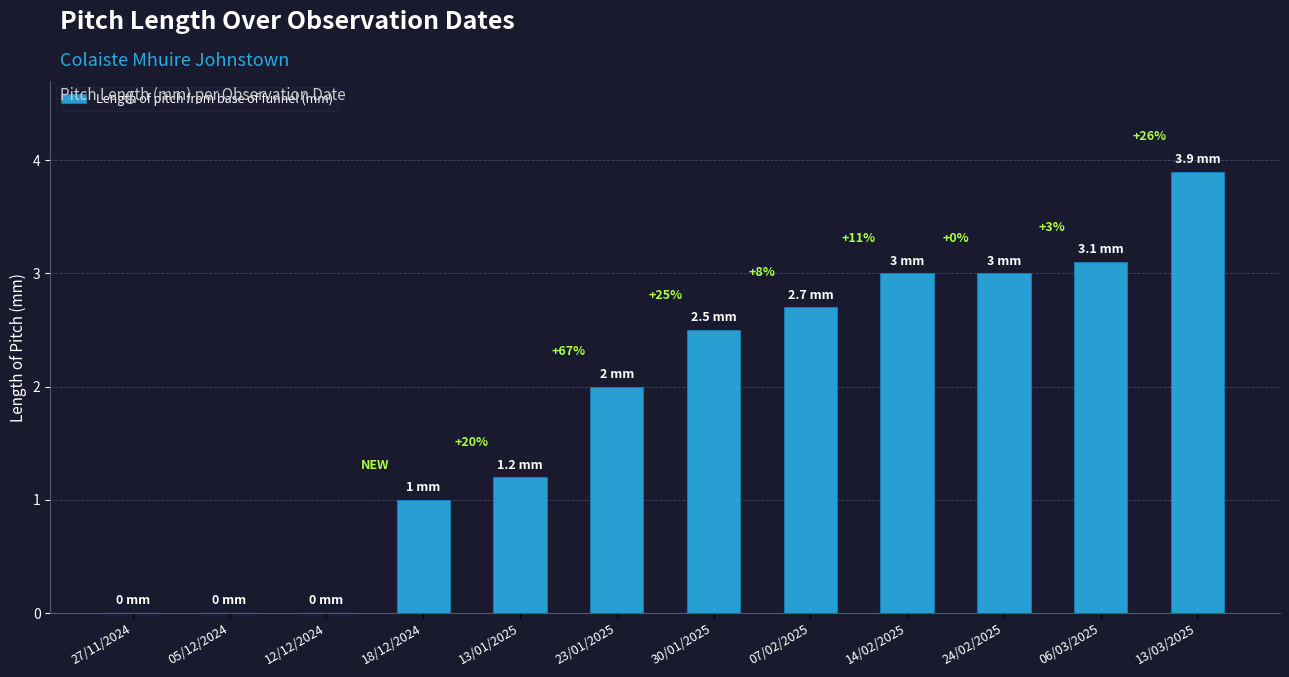

Are the bars horizontal?

No